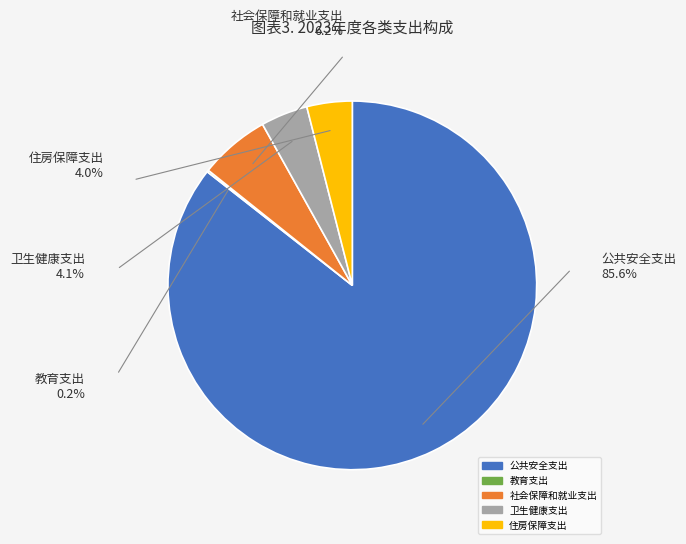

True or false: 公共安全支出 accounts for 80% of the total.

False